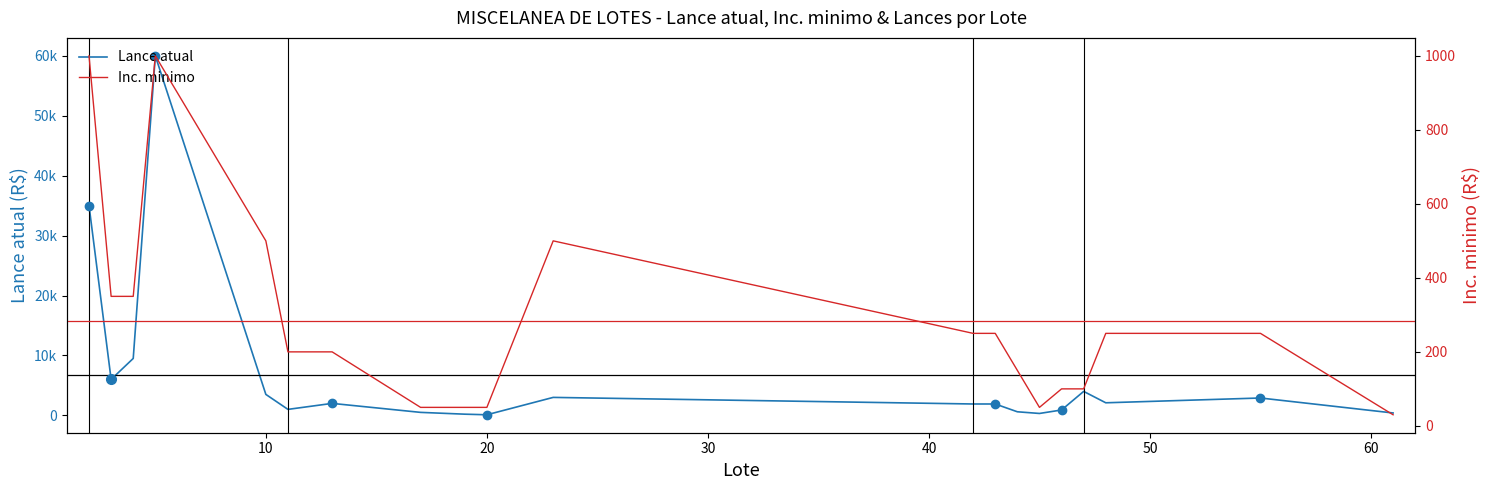

At how many categories does at least one series exceed 25648?

2